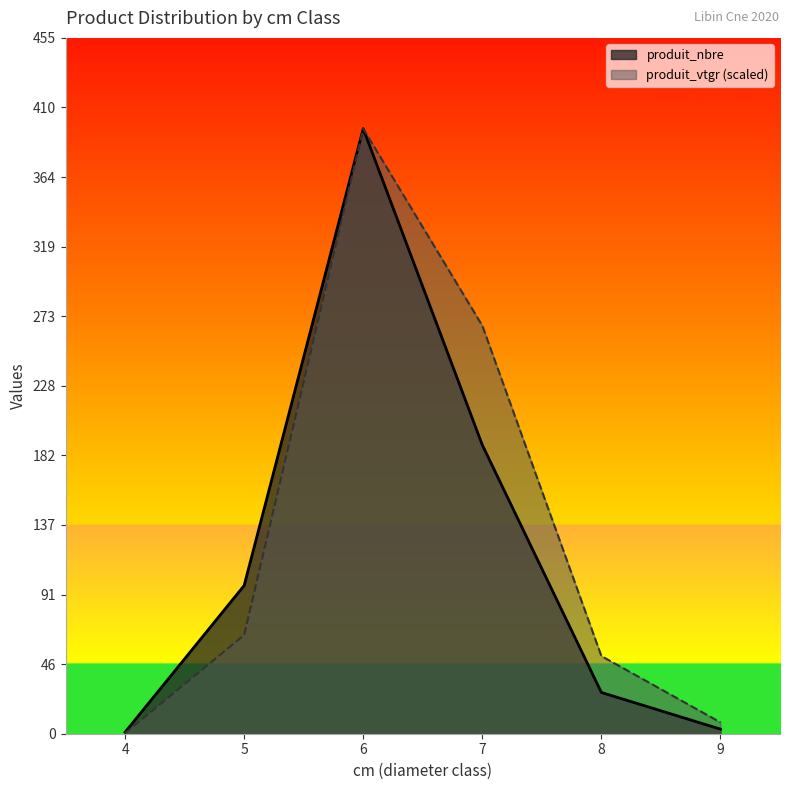

At which label does produit_vtgr reach its peak?

6